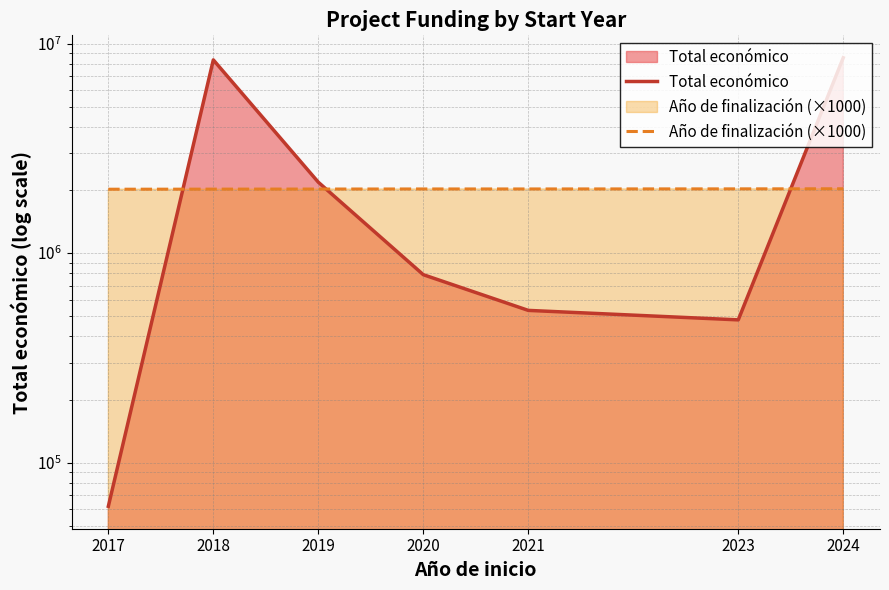

Is it true that Total económico equals 788437 at 2020?

True